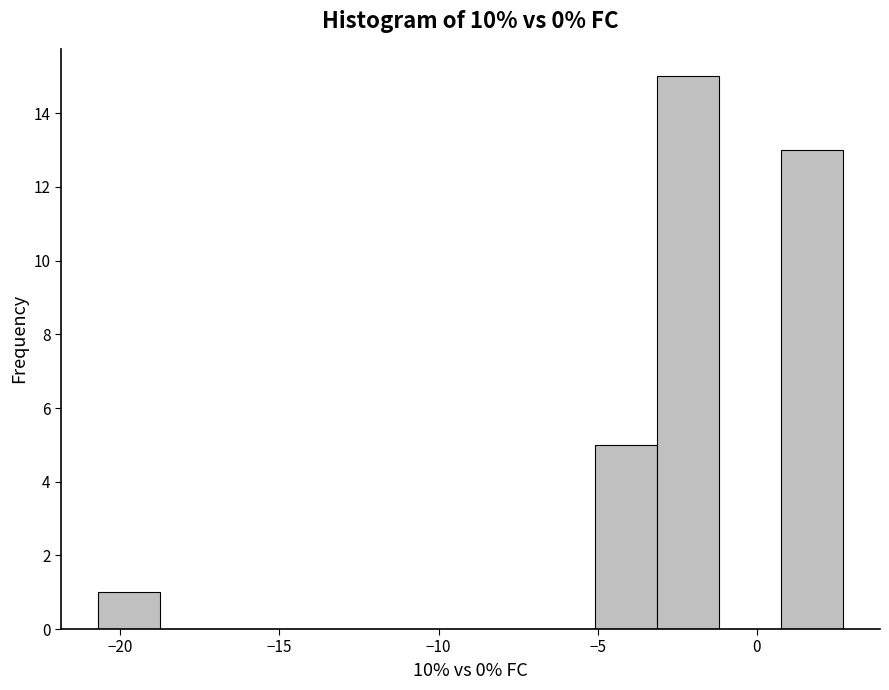

Read against the x-axis, roughly where is the centre of the tallest bar?

-2.0